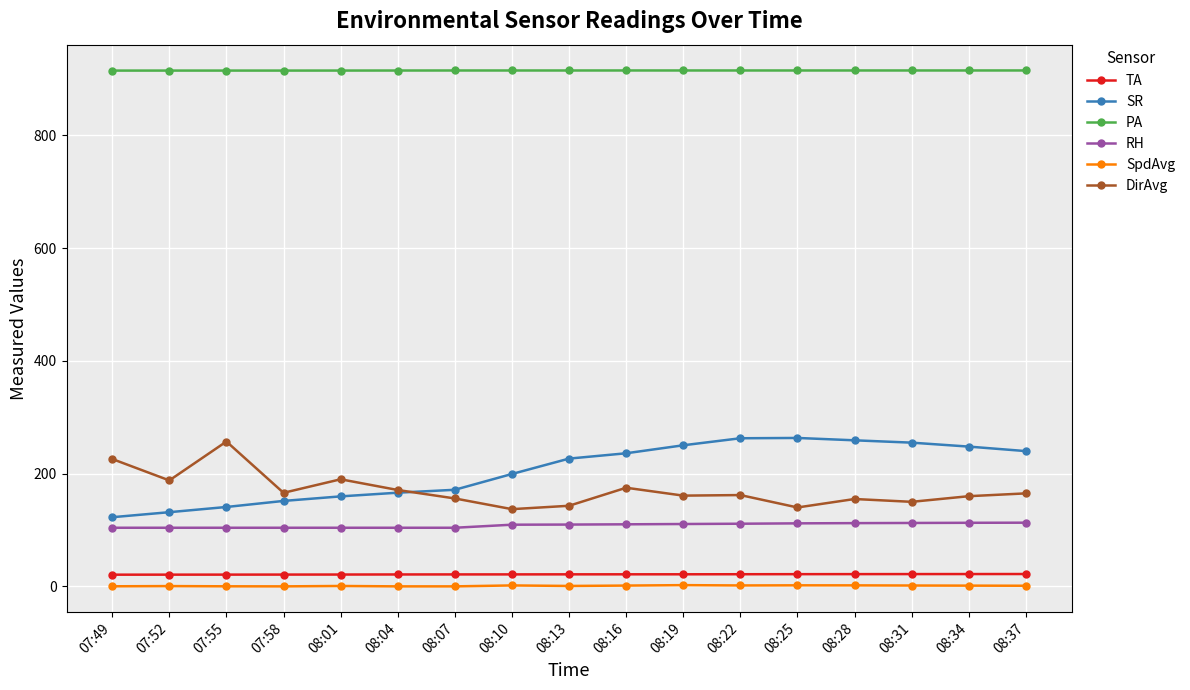

How many lines are shown in the chart?

6